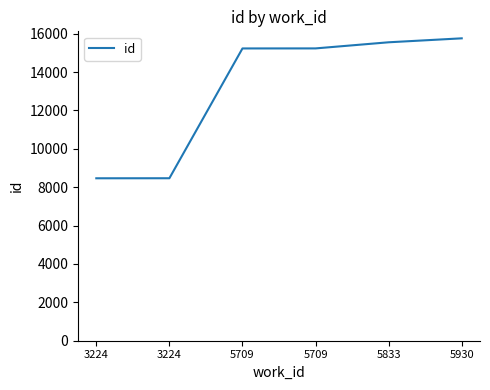

Which label corresponds to the largest value in the chart?

5930